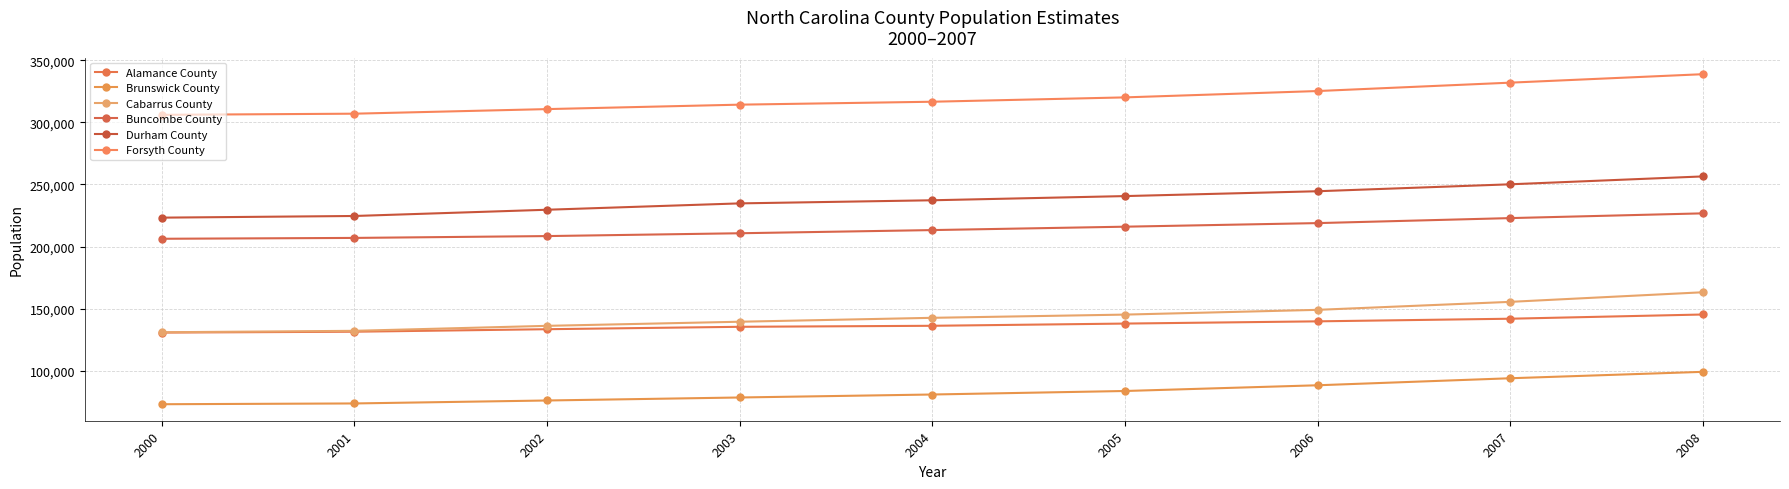

What is the average value of the Forsyth County series?

318960